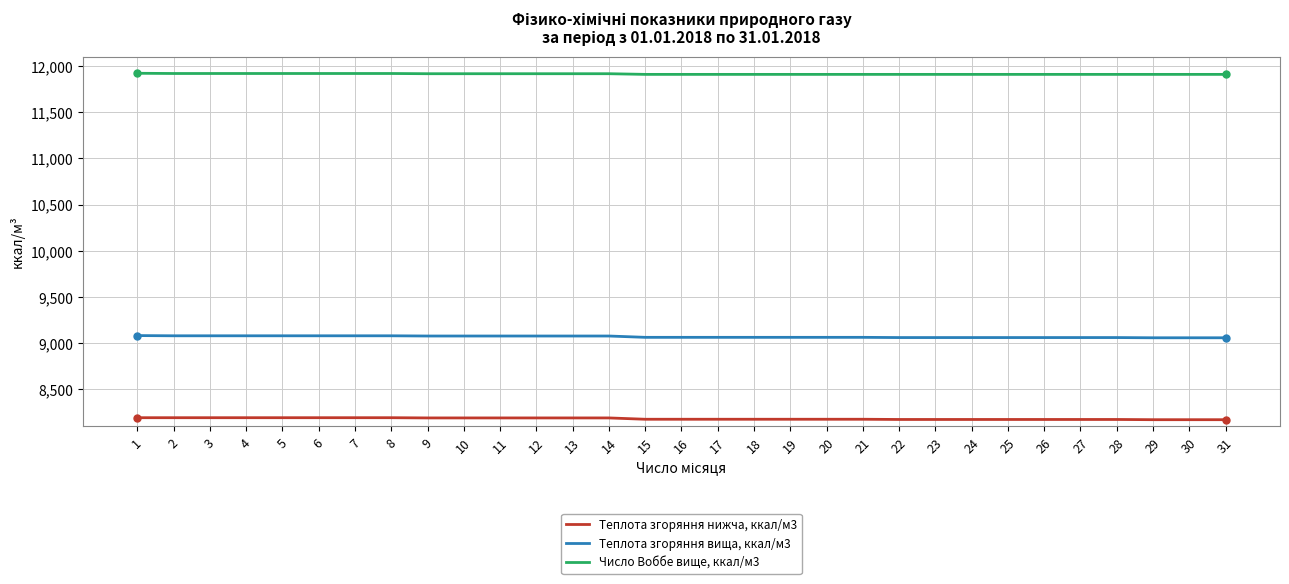

At how many categories does at least one series exceed 11703?

31